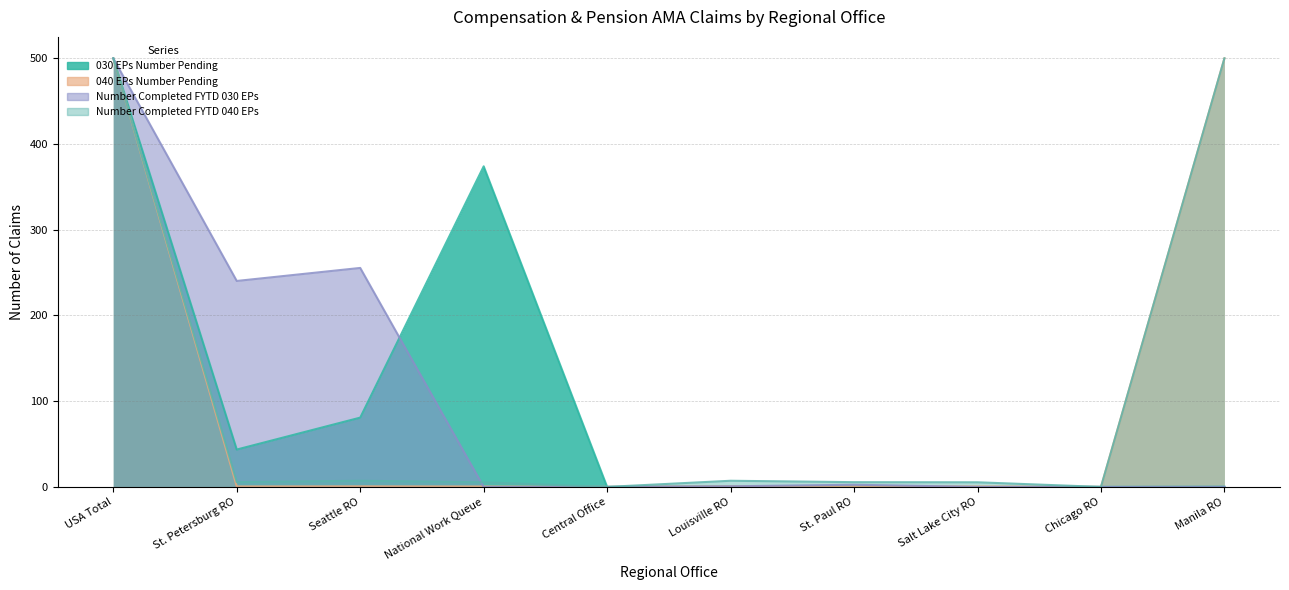

Which series has the largest total across all categories?

Number Completed FYTD 040 EPs